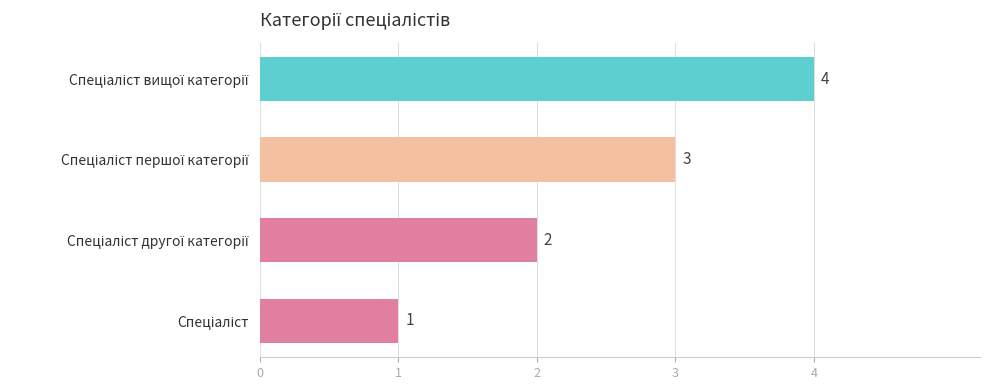

Count the values in the range 2 to 4.

3